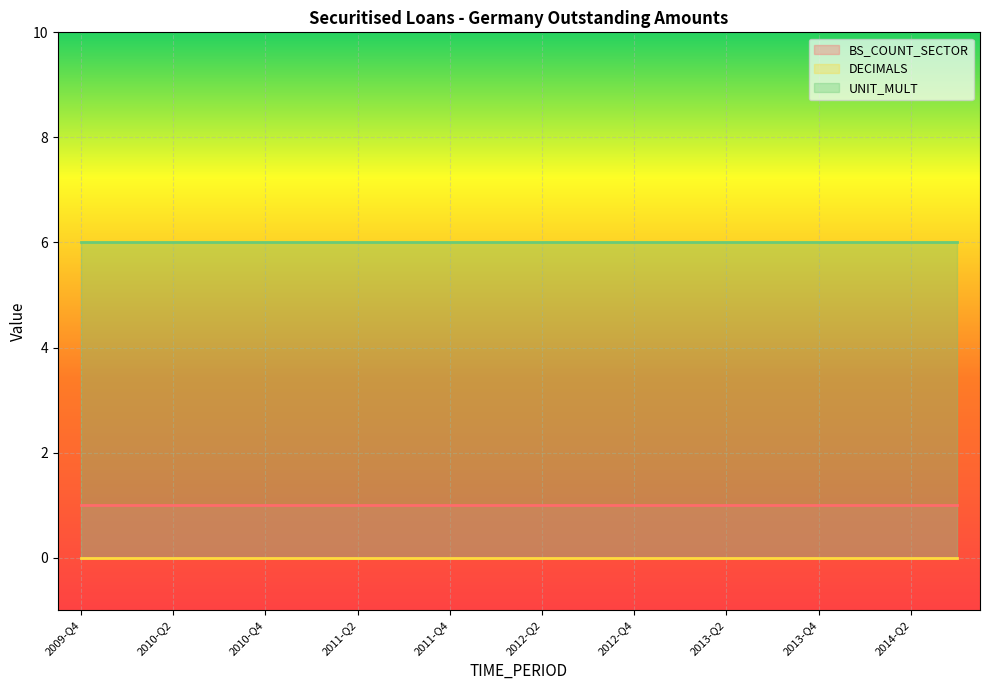

What is the label of the 19th point from the left?

2014-Q2